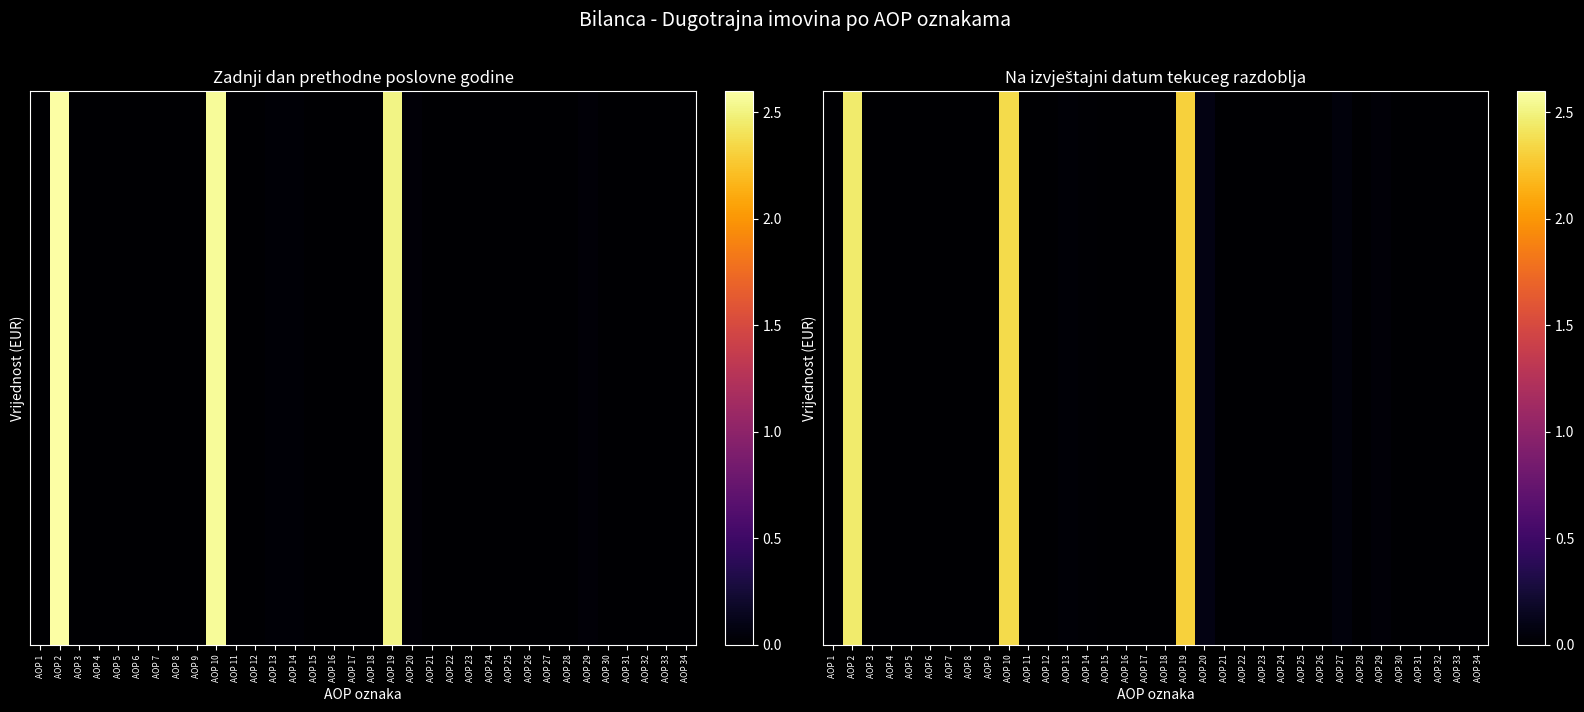

List the labels in order of value, smallest first.

AOP 1, AOP 4, AOP 5, AOP 7, AOP 8, AOP 9, AOP 11, AOP 12, AOP 15, AOP 16, AOP 17, AOP 18, AOP 21, AOP 22, AOP 23, AOP 25, AOP 26, AOP 28, AOP 30, AOP 31, AOP 32, AOP 33, AOP 34, AOP 3, AOP 6, AOP 24, AOP 14, AOP 13, AOP 29, AOP 27, AOP 20, AOP 19, AOP 10, AOP 2